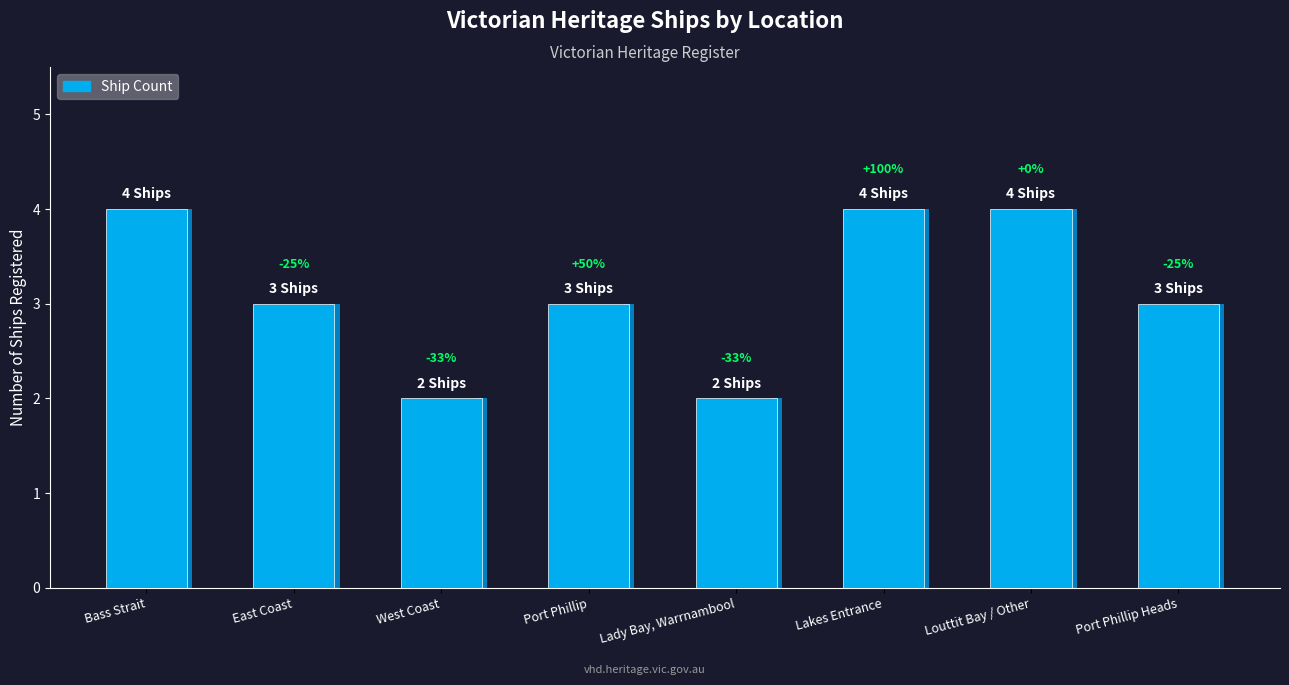

What is the sum of all values?

25